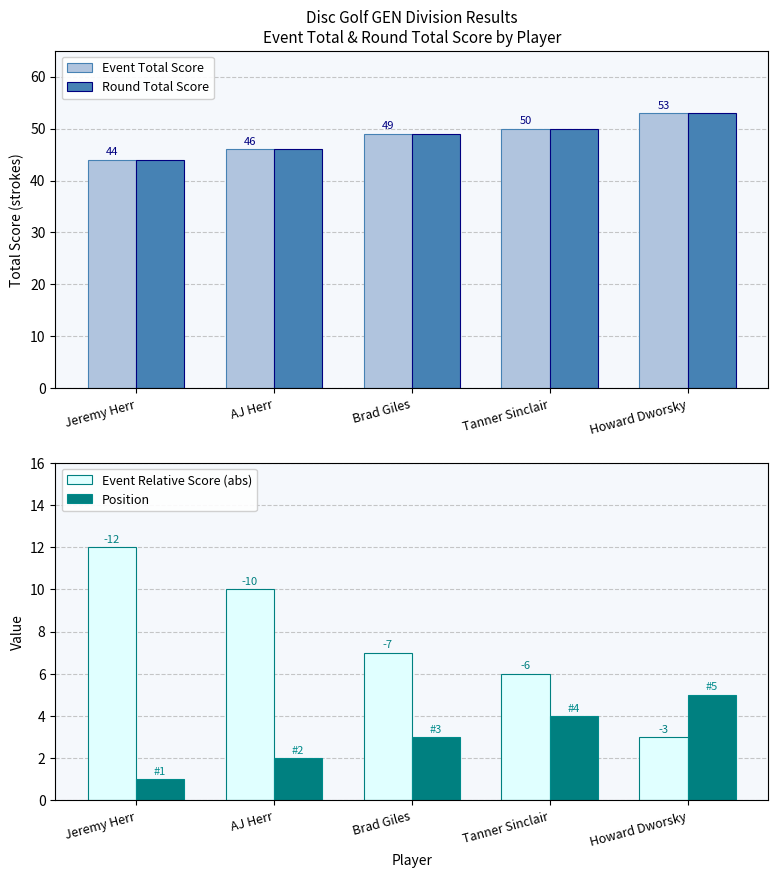

Reading left to right, transcribe all the data shown in this chart.

Event Total Score: Jeremy Herr=44	AJ Herr=46	Brad Giles=49	Tanner Sinclair=50	Howard Dworsky=53
Round Total Score: Jeremy Herr=44	AJ Herr=46	Brad Giles=49	Tanner Sinclair=50	Howard Dworsky=53
Event Relative Score (abs): Jeremy Herr=12	AJ Herr=10	Brad Giles=7	Tanner Sinclair=6	Howard Dworsky=3
Position: Jeremy Herr=1	AJ Herr=2	Brad Giles=3	Tanner Sinclair=4	Howard Dworsky=5